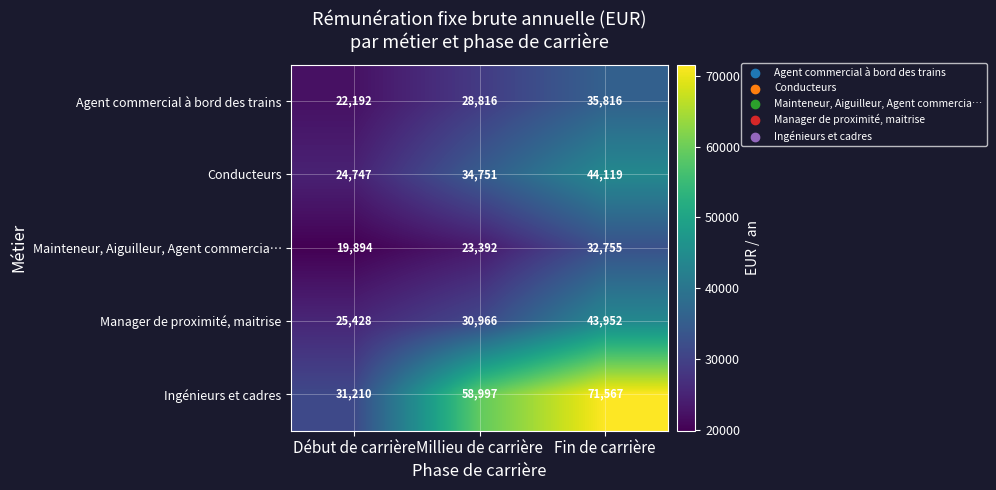

What is the difference between the Ingénieurs et cadres values at Millieu de carrière and Fin de carrière?

12570